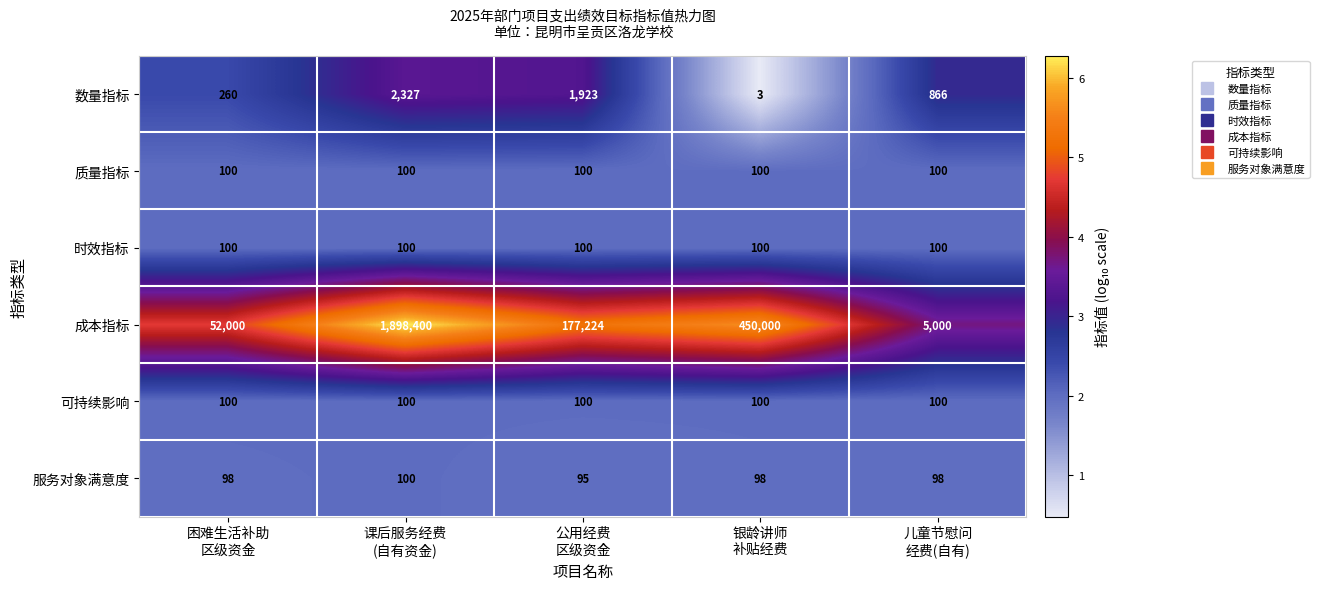

Count the 数量指标 values in the range 260 to 1923.

3